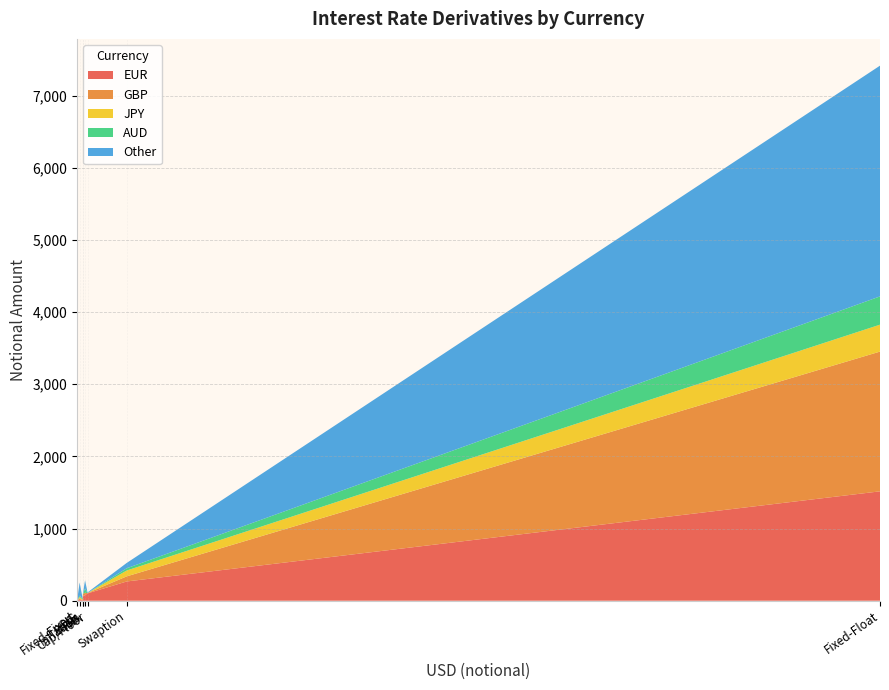

Reading right to left, what are all the values shown in this chart?

EUR: Swaption=267	OIS=22	Inflation=63	FRA=77	Fixed-Float=1516	Fixed-Fixed=0	Cap/Floor=102	Basis=3
GBP: Swaption=71	OIS=9	Inflation=32	FRA=32	Fixed-Float=1937	Fixed-Fixed=0	Cap/Floor=5	Basis=5
JPY: Swaption=81	OIS=21	Inflation=0	FRA=0	Fixed-Float=373	Fixed-Fixed=0	Cap/Floor=0	Basis=8
AUD: Swaption=31	OIS=18	Inflation=2	FRA=61	Fixed-Float=392	Fixed-Fixed=0	Cap/Floor=0	Basis=15
Other: Swaption=74	OIS=183	Inflation=3	FRA=113	Fixed-Float=3198	Fixed-Fixed=9	Cap/Floor=8	Basis=0